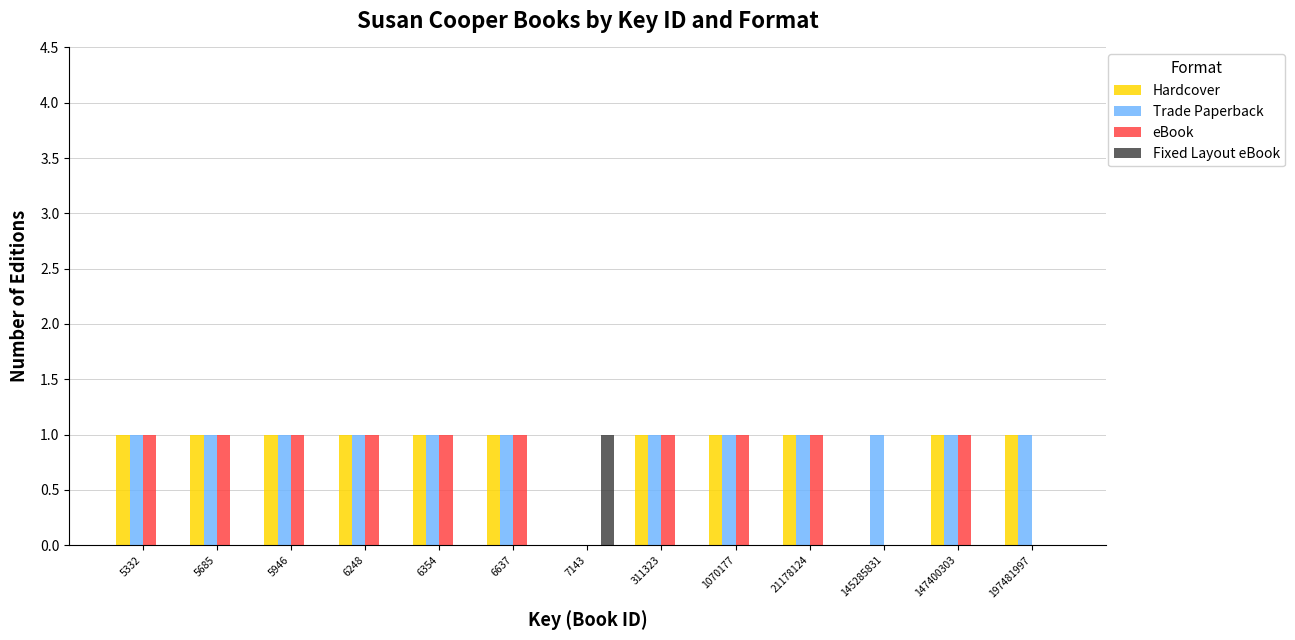

What is the sum of all Hardcover values?

11